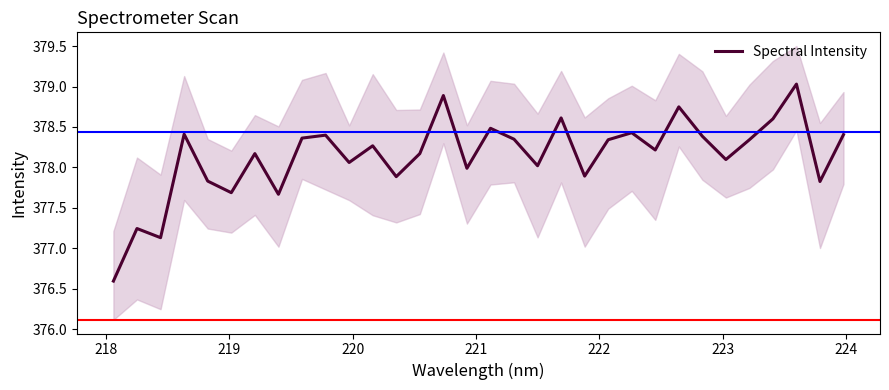

What is the value of the 32nd point from the left?

378.4